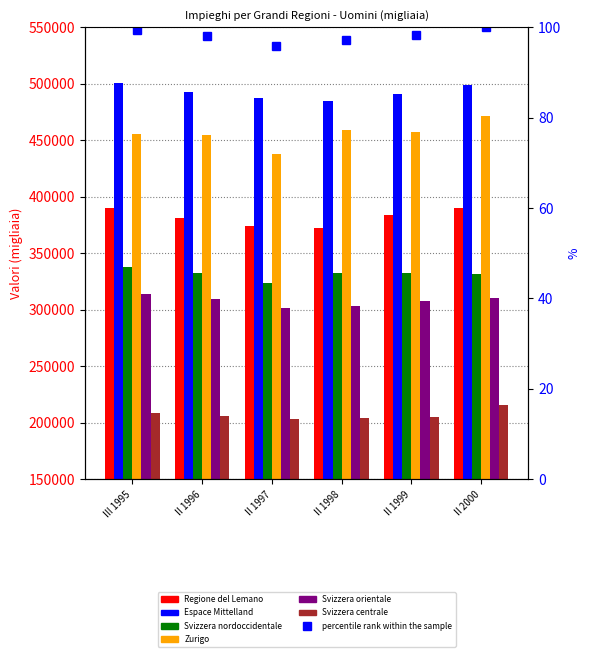

At how many categories does at least one series exceed 281924?

6